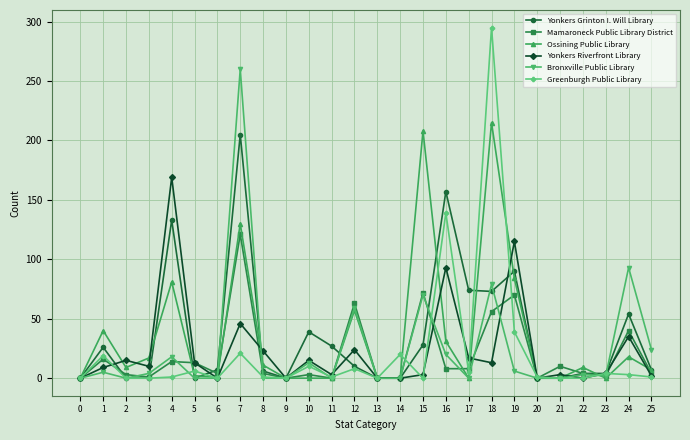

What is the total value across all series at 5?

34